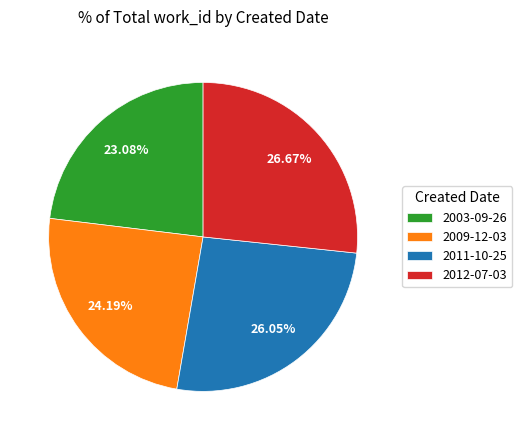

Rank the categories by value from highest to lowest.

2012-07-03, 2011-10-25, 2009-12-03, 2003-09-26